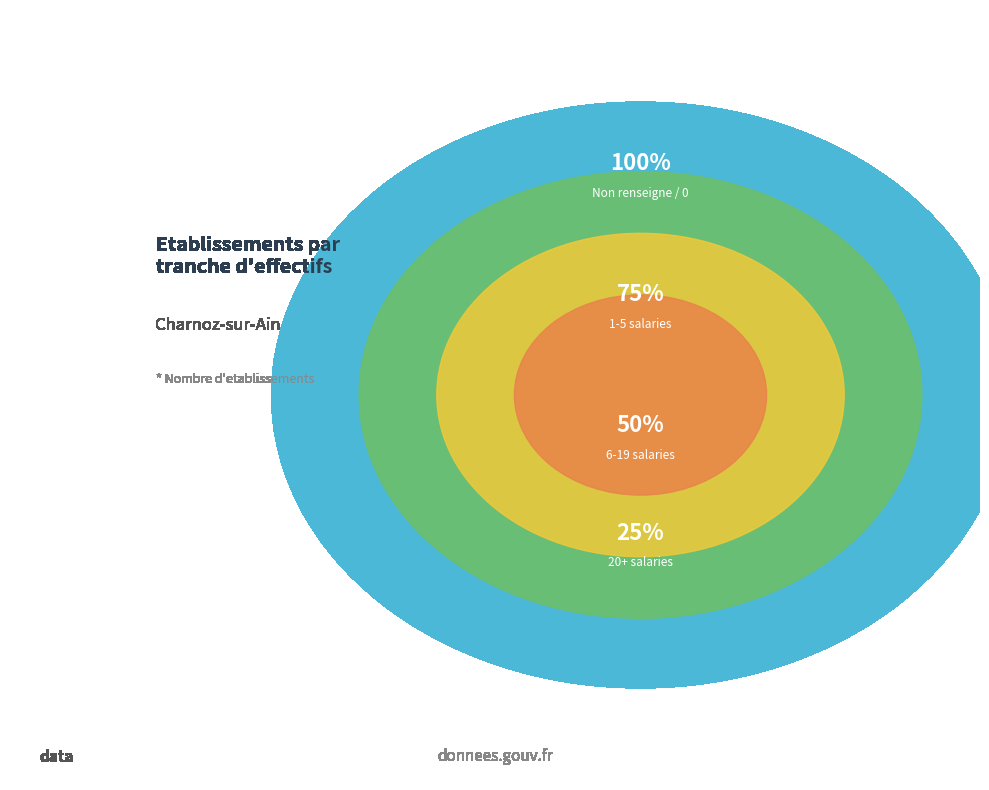

The 00 slice represents 28% of the pie. True or false?

False